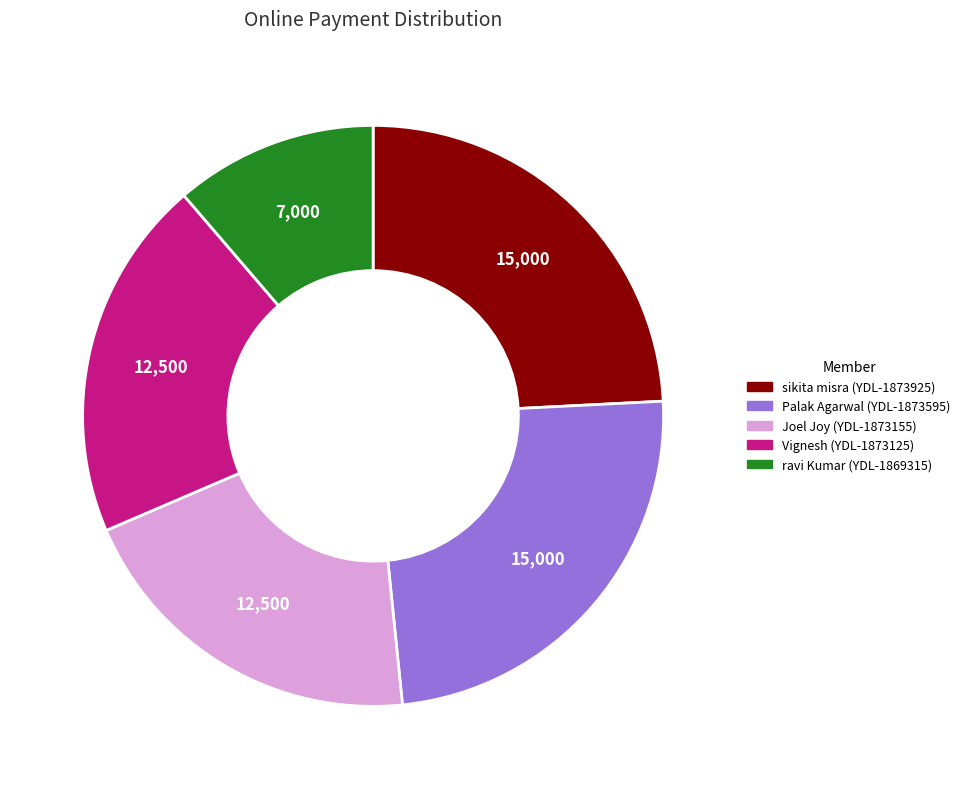

Is there any slice that represents more than half of the pie?

No